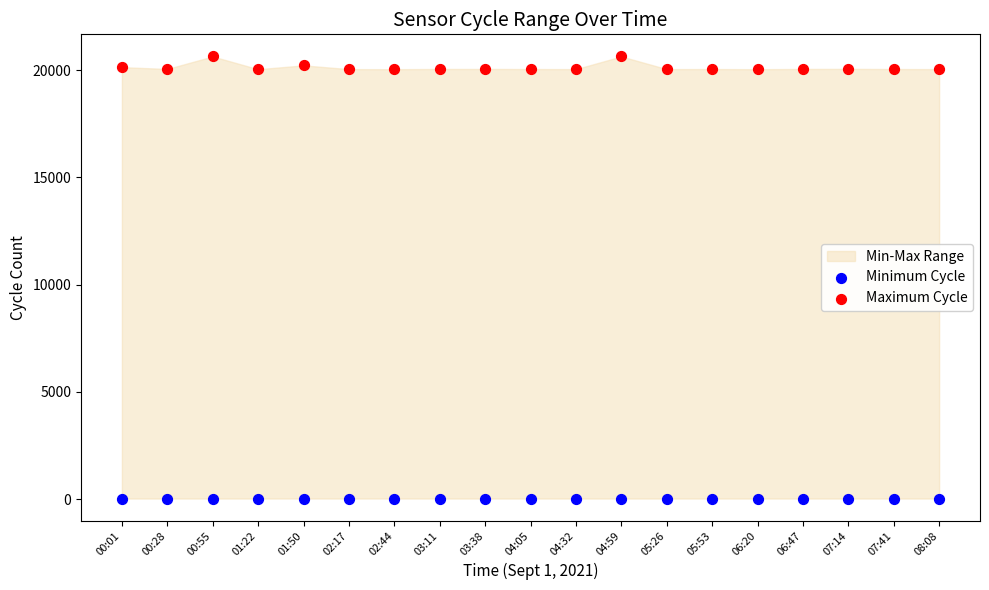

Which series reaches the maximum Y coordinate?

Maximum Cycle